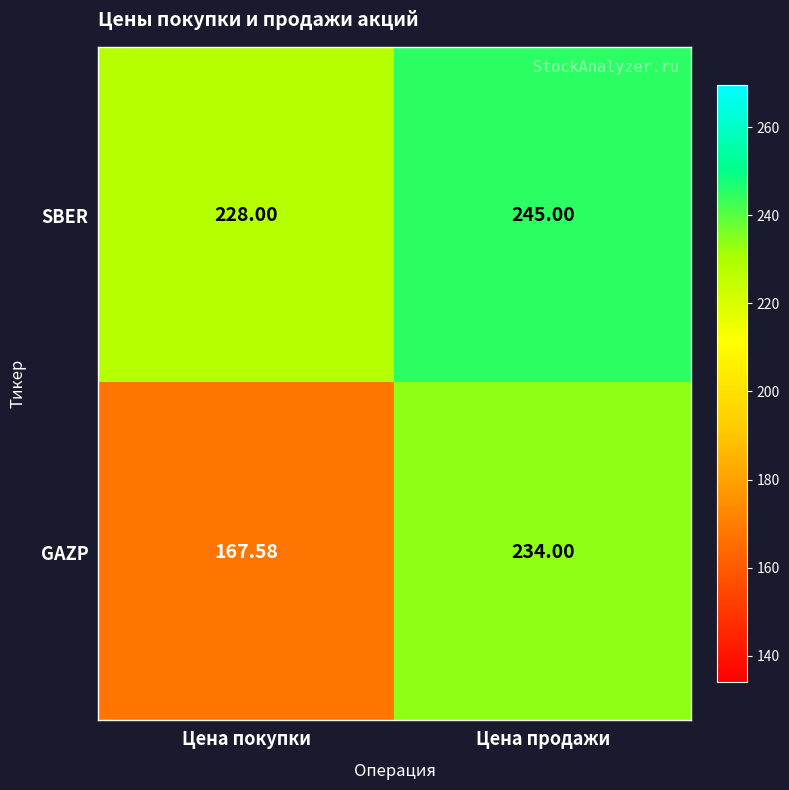

At which label is SBER closest to 236?

Цена покупки